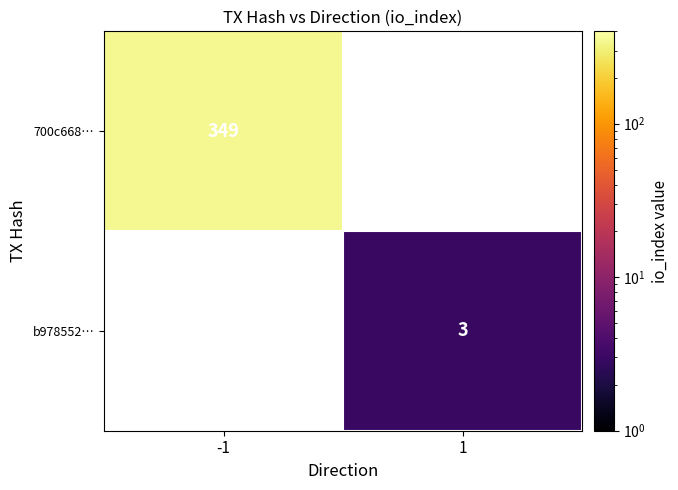

Is the value of 700c668… at -1 greater than the value of b978552… at 1?

Yes